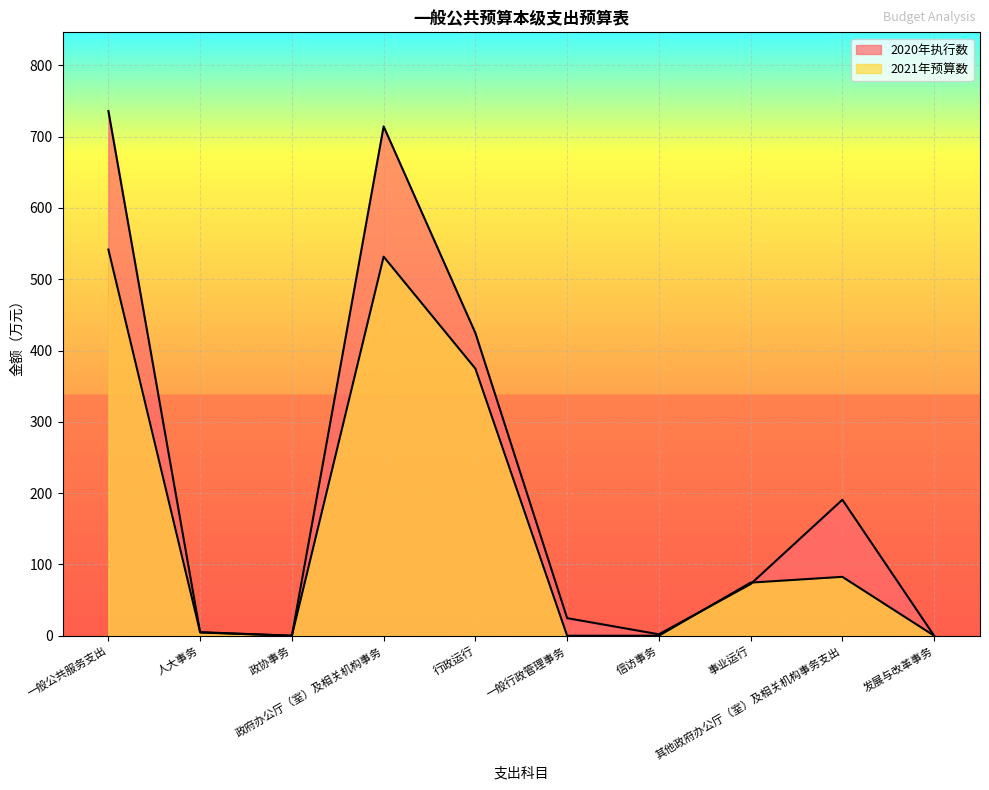

How many lines are shown in the chart?

2